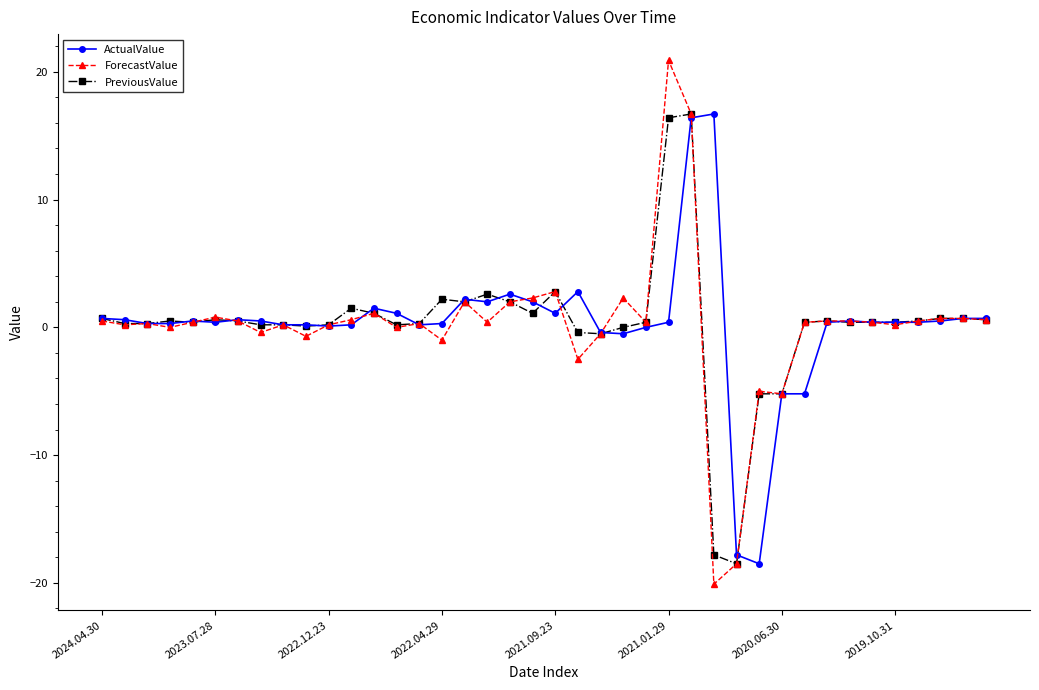

Which series has the widest spread of values?

ForecastValue